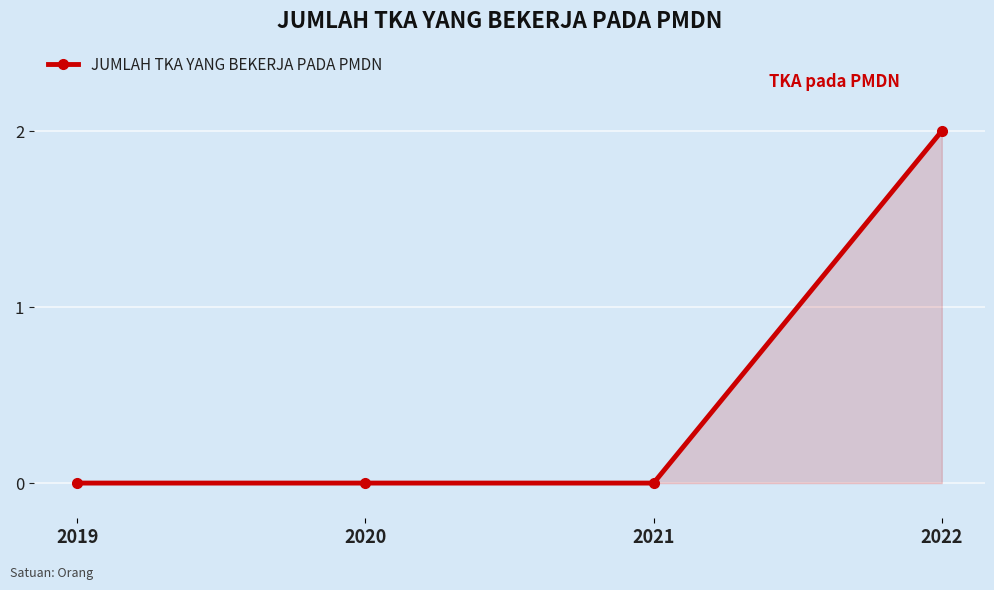

What is the difference between the maximum and minimum values?

2